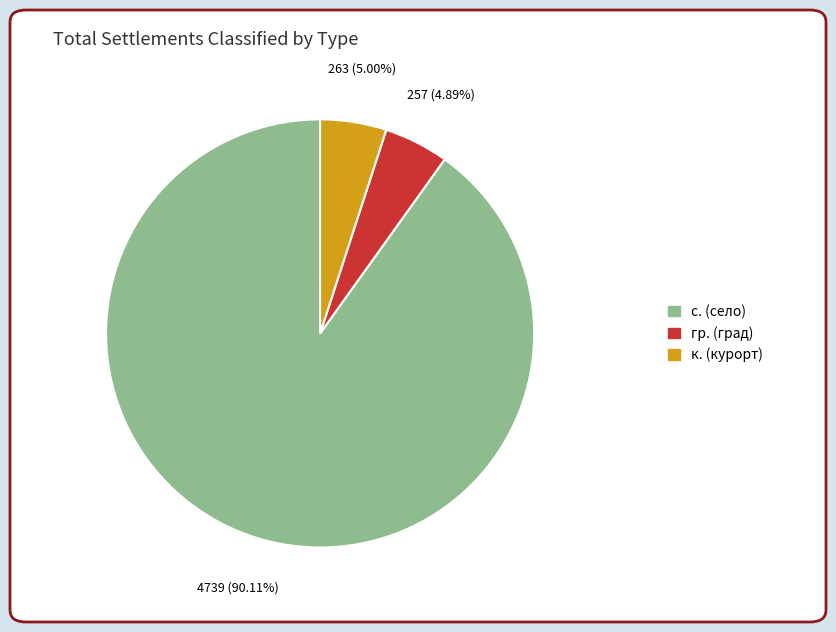

How many slices are in this pie chart?

3